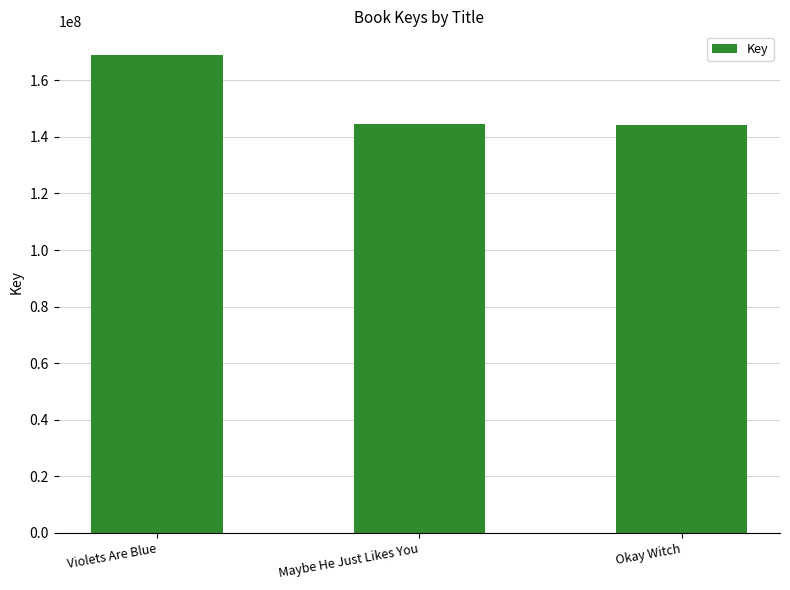

What is the average value?

152558045